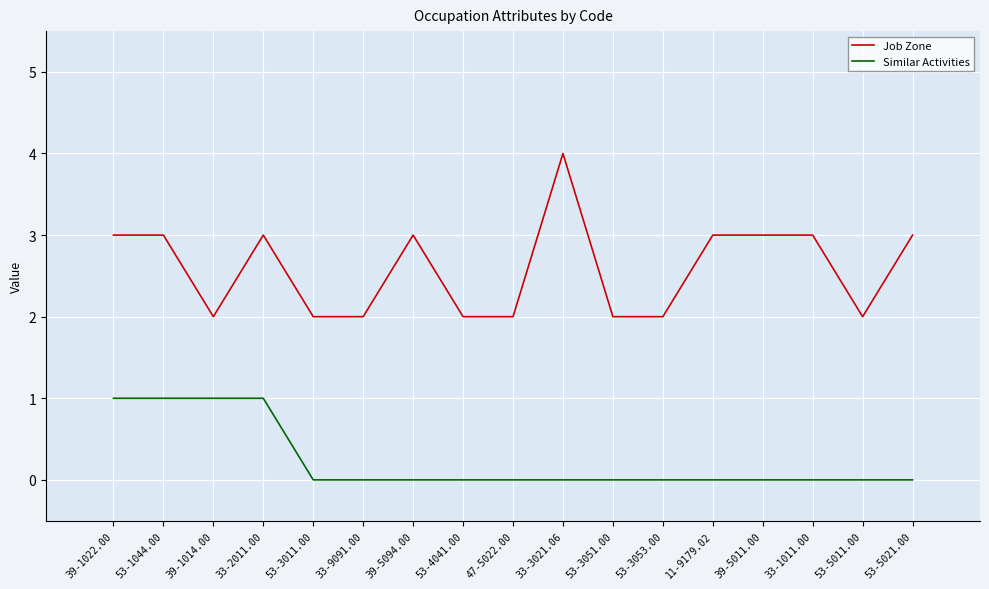

List the series in order of their peak value, highest first.

Job Zone, Similar Activities